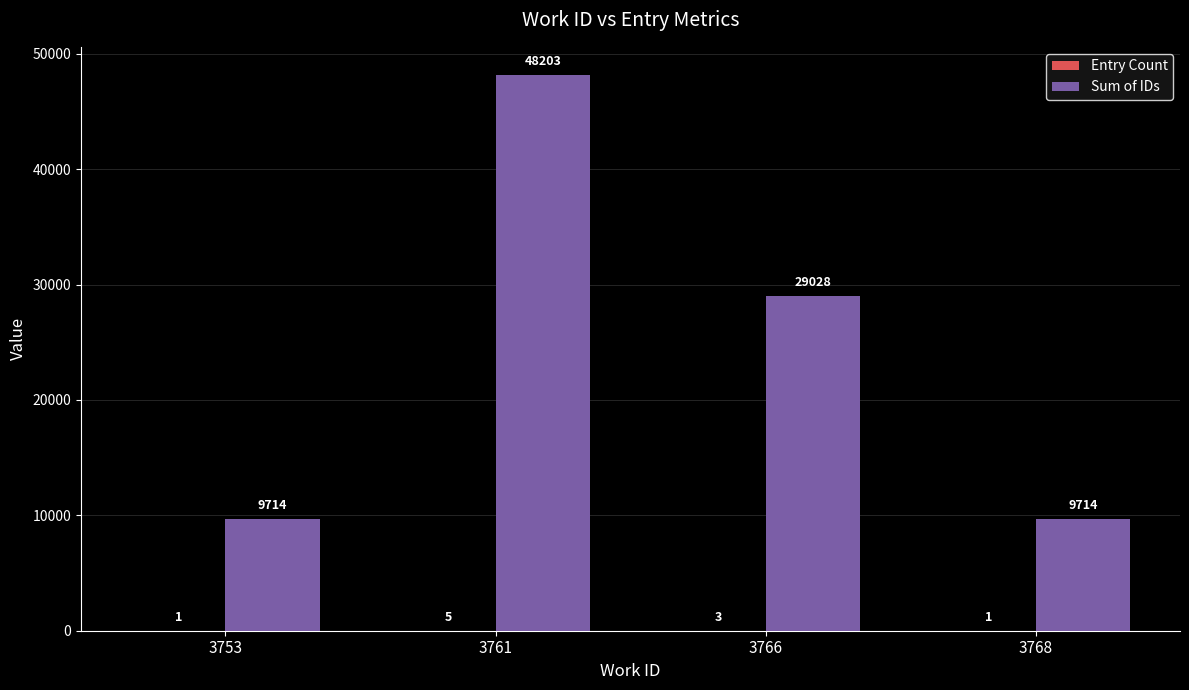

Which category has the highest value across all series?

3761